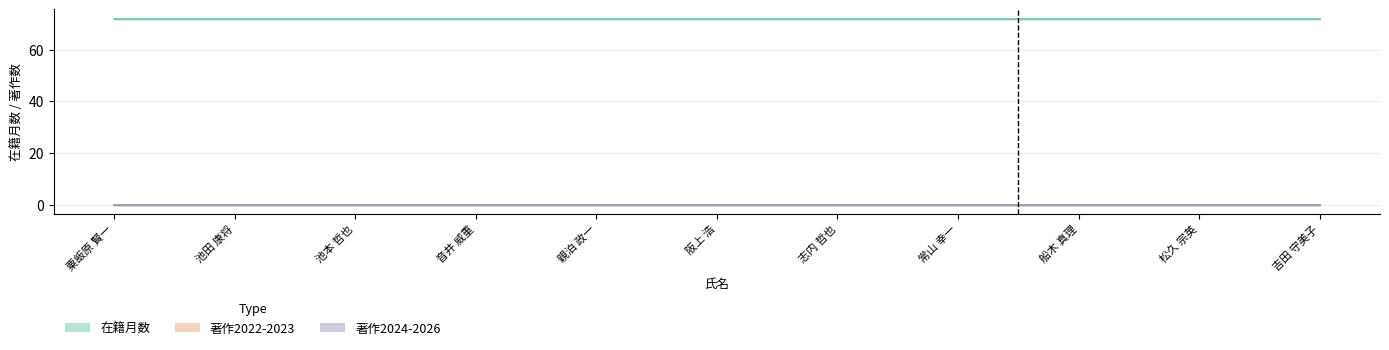

Between 池田 康将 and 松久 宗英, which series saw the biggest shift?

在籍月数